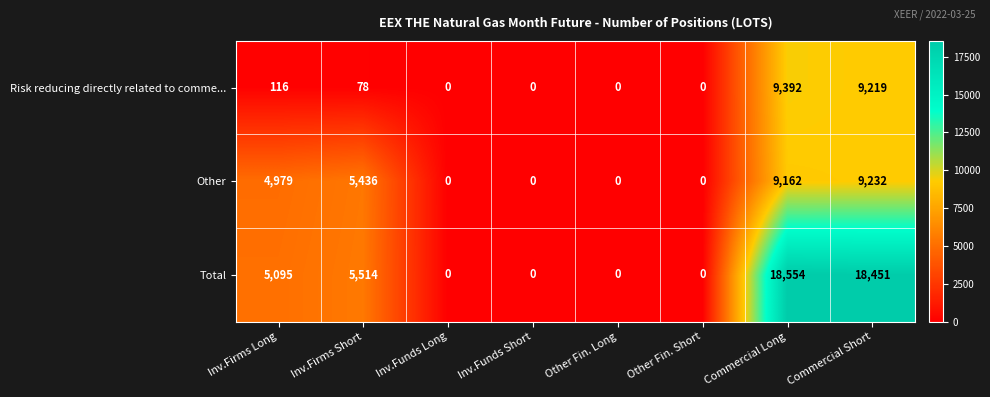

Reading left to right, extract all data points from this chart.

Risk reducing directly related to comme...: Inv.Firms Long=116	Inv.Firms Short=78	Inv.Funds Long=0	Inv.Funds Short=0	Other Fin. Long=0	Other Fin. Short=0	Commercial Long=9392	Commercial Short=9219
Other: Inv.Firms Long=4979	Inv.Firms Short=5436	Inv.Funds Long=0	Inv.Funds Short=0	Other Fin. Long=0	Other Fin. Short=0	Commercial Long=9162	Commercial Short=9232
Total: Inv.Firms Long=5095	Inv.Firms Short=5514	Inv.Funds Long=0	Inv.Funds Short=0	Other Fin. Long=0	Other Fin. Short=0	Commercial Long=18554	Commercial Short=18451